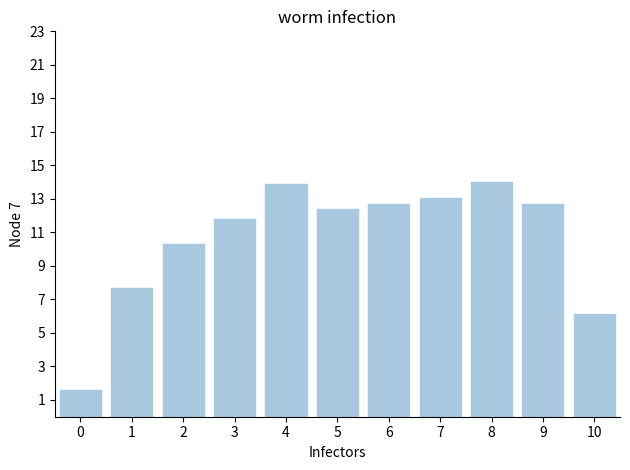

How many bars are there in total?

11